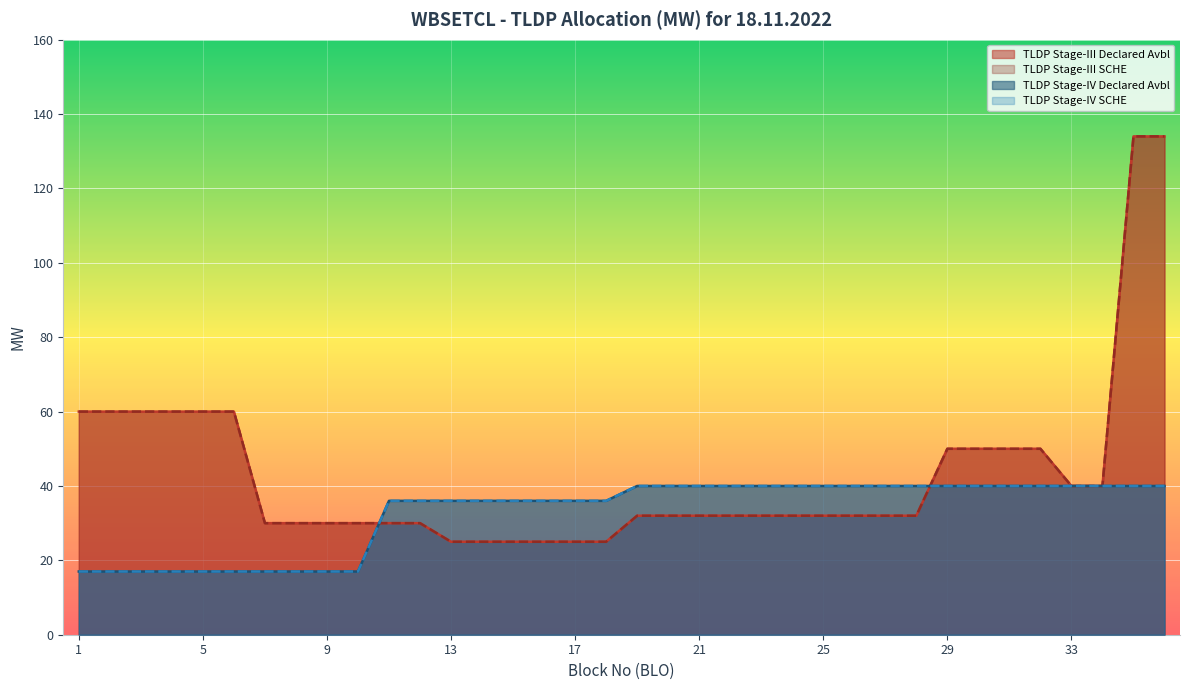

Which series has the widest spread of values?

TLDP Stage-III Declared Avbl